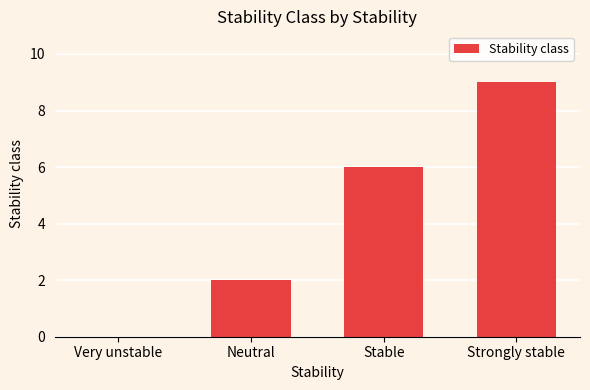

What is the ratio of the value at Neutral to the value at Stable?

0.3